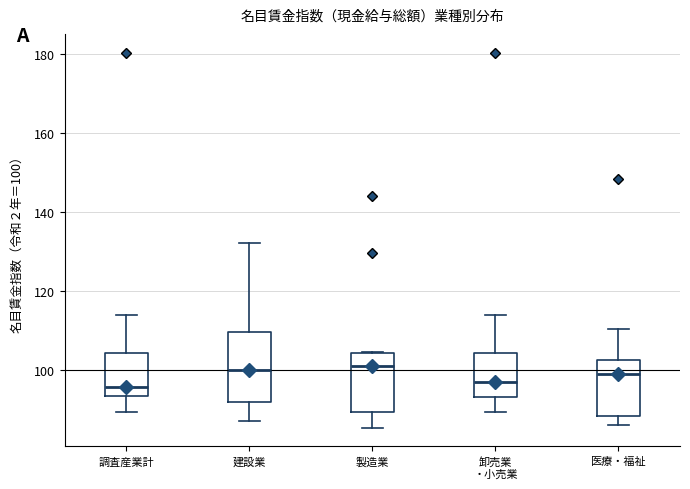

Reading left to right, transcribe this box plot: for each box, give where its median line is, the range the box spans, and where its two whiskers end, as read against the y-axis. The values are not printed on the chart, so give them approximately, as read against the axis.

調査産業計: median 96, box 94 to 104, whiskers 90 to 114
建設業: median 100, box 92 to 110, whiskers 88 to 132
製造業: median 102, box 90 to 104, whiskers 86 to 104
卸売業 ・小売業: median 96, box 94 to 104, whiskers 90 to 114
医療・福祉: median 100, box 88 to 102, whiskers 86 to 110